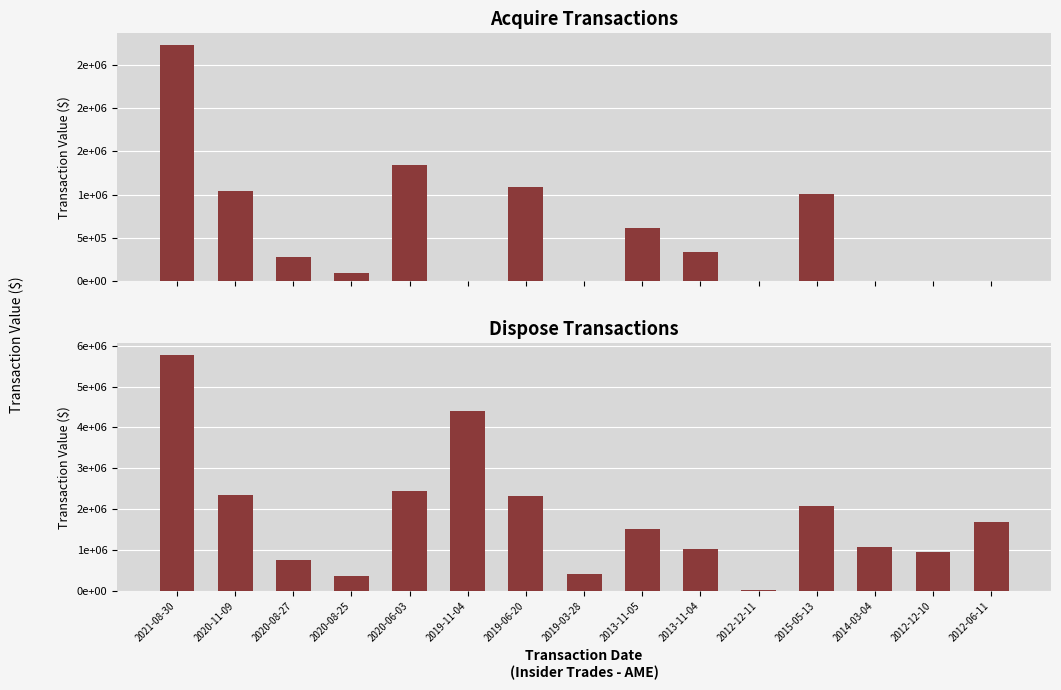

Is it true that Acquire (M) equals 1470380 at 2020-11-09?

False